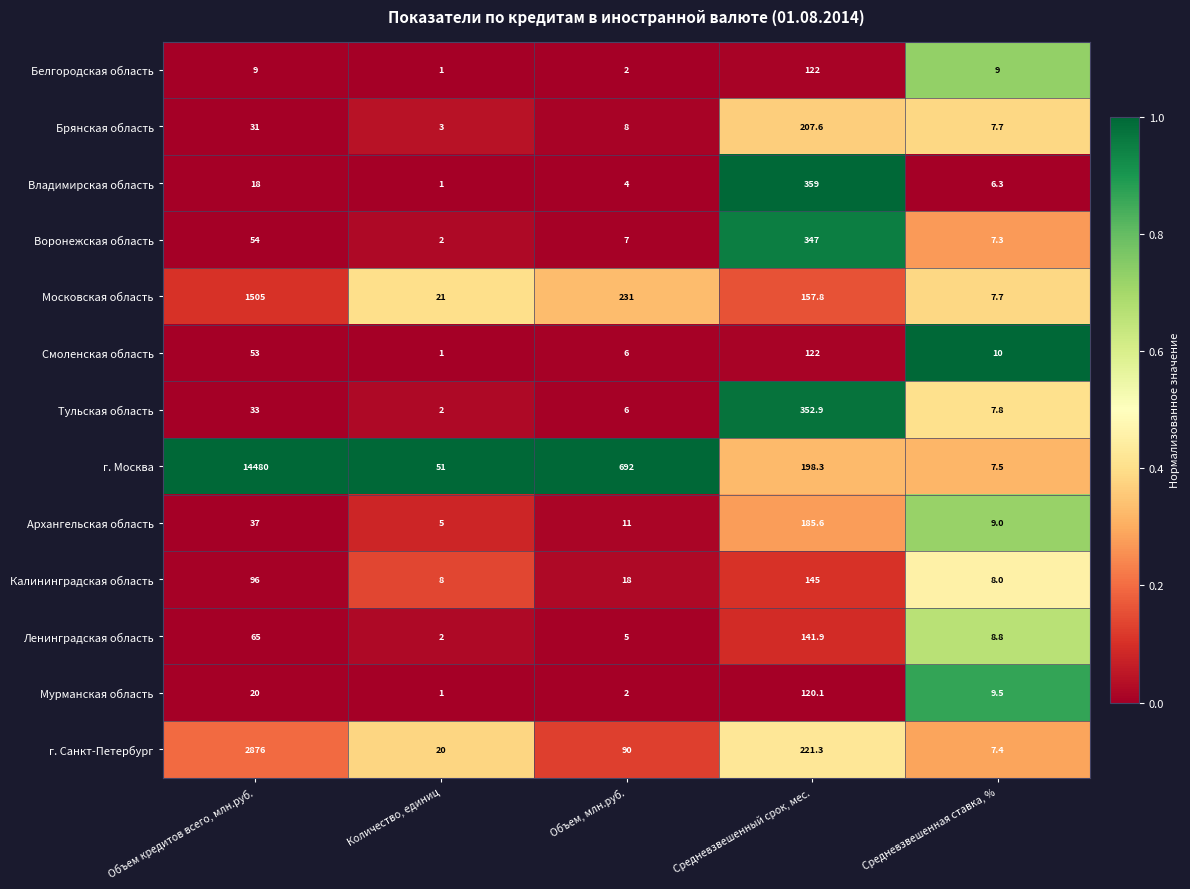

What is the difference between the row_11 values at Объем кредитов всего, млн.руб. and Средневзвешенная ставка, %?

0.9